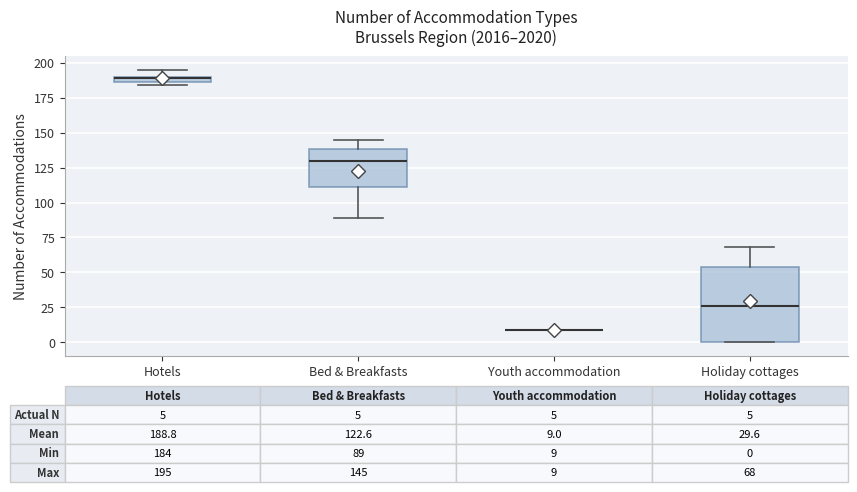

Comparing the boxes themselves (not the whiskers), which one is the tallest?

Holiday cottages